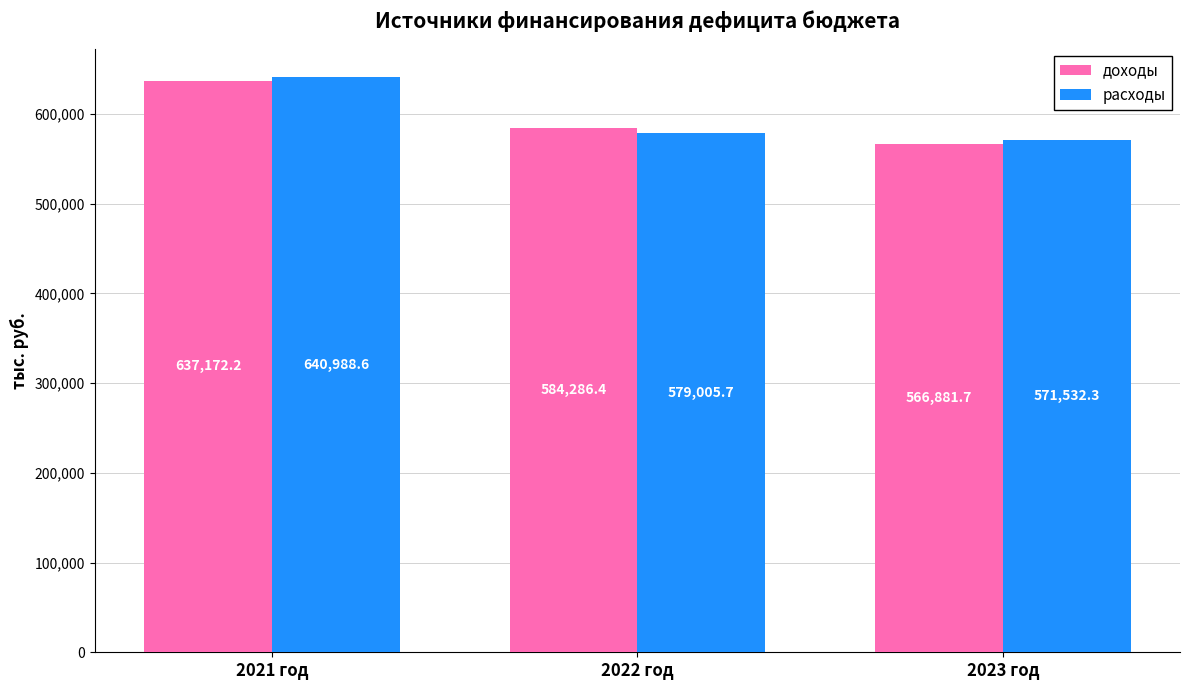

How many groups of bars are there?

3